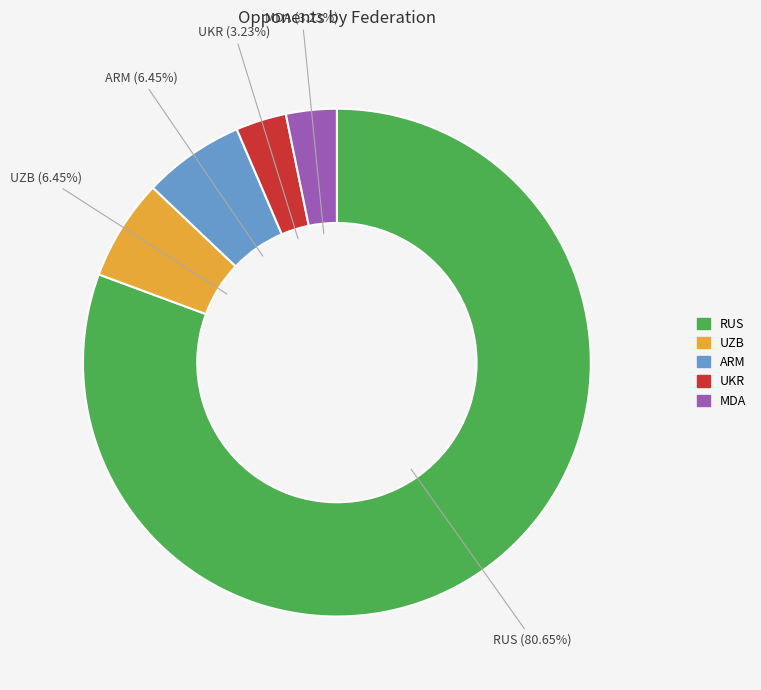

Does any single category account for the majority?

Yes